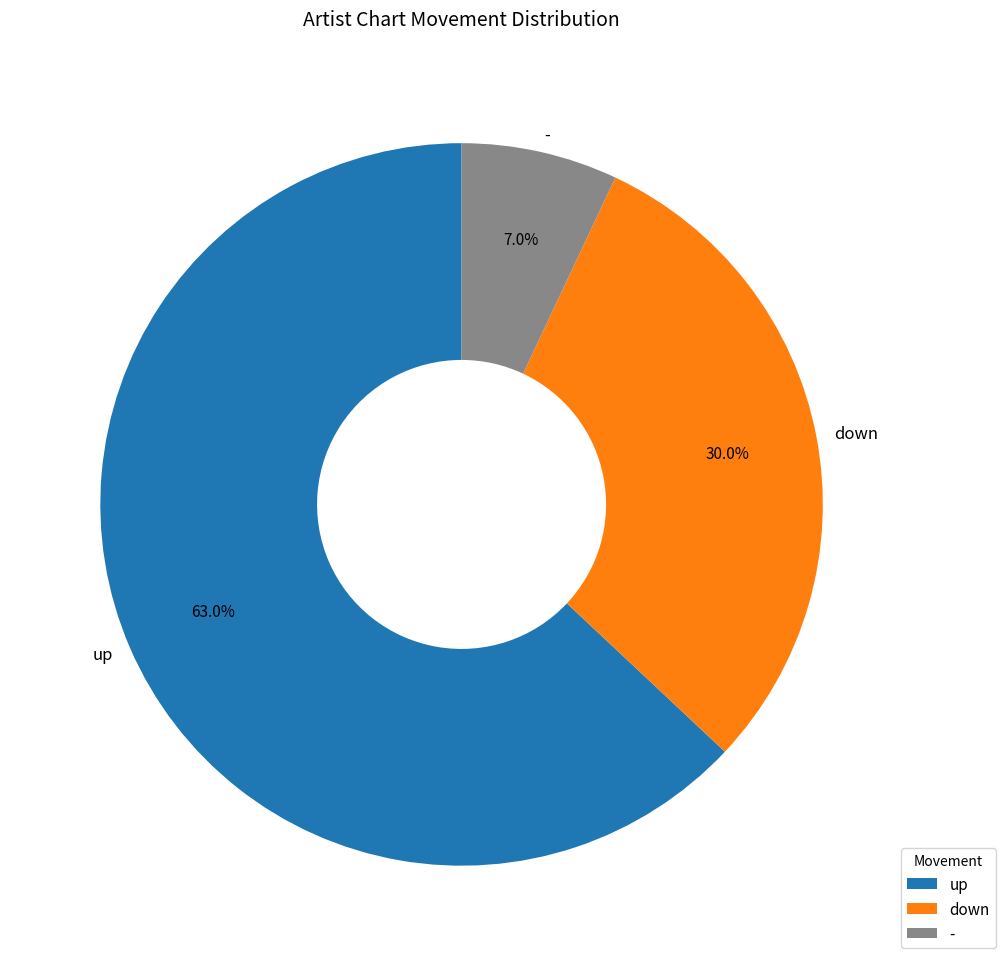

What percentage is the down slice, to the nearest percent?

30%